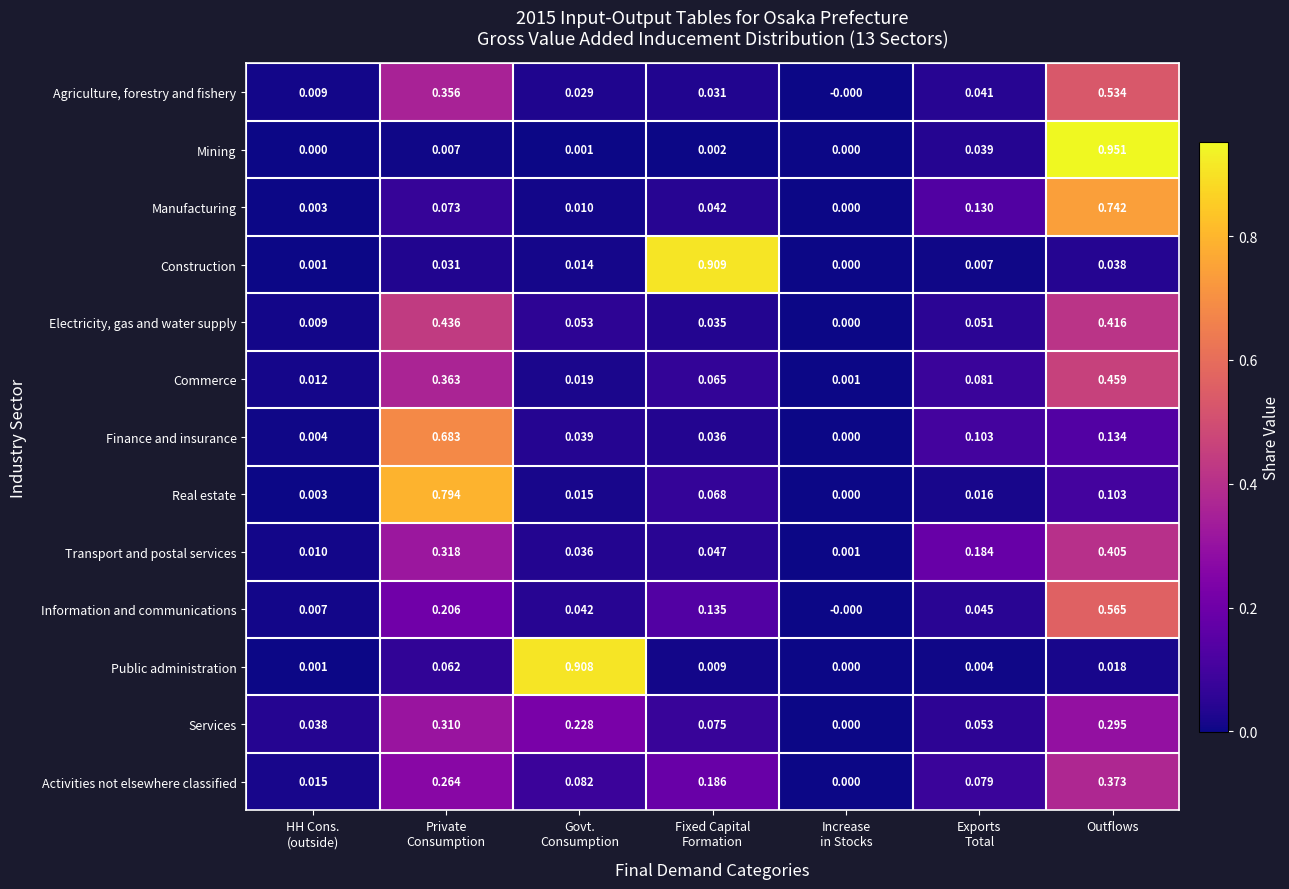

Rank the series by their maximum value, from highest to lowest.

Mining, Construction, Public administration, Real estate, Manufacturing, Finance and insurance, Information and communications, Agriculture, forestry and fishery, Commerce, Electricity, gas and water supply, Transport and postal services, Activities not elsewhere classified, Services